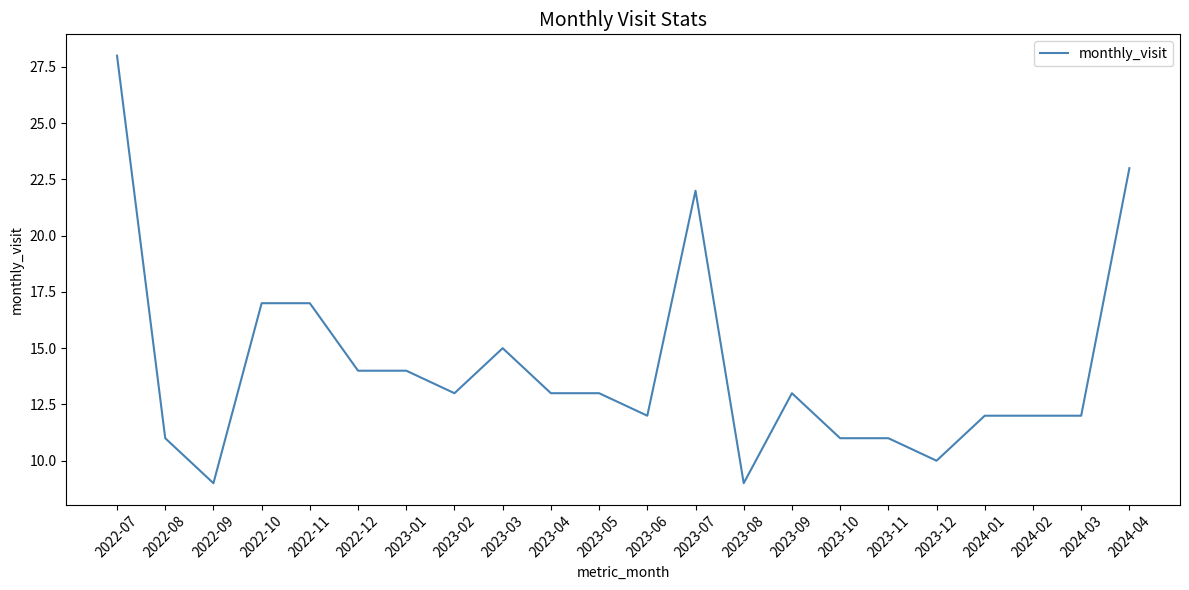

What is the difference between the maximum and minimum values?

19